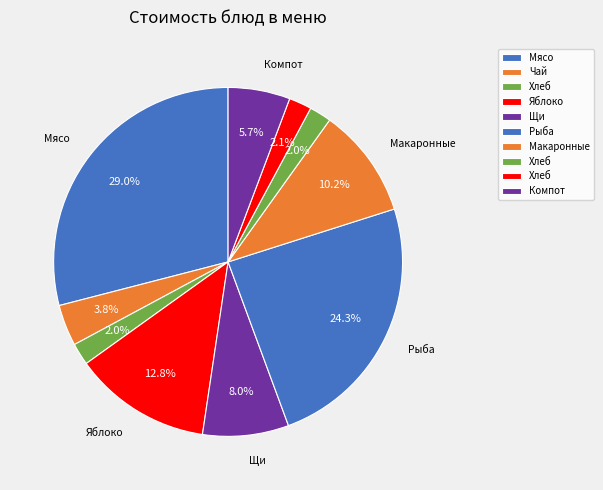

Is there a majority slice in this chart?

No